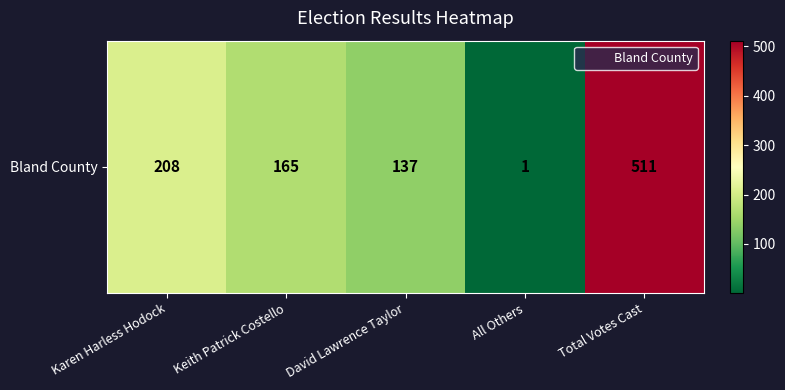

Where does the data first go above 165?

Karen Harless Hodock